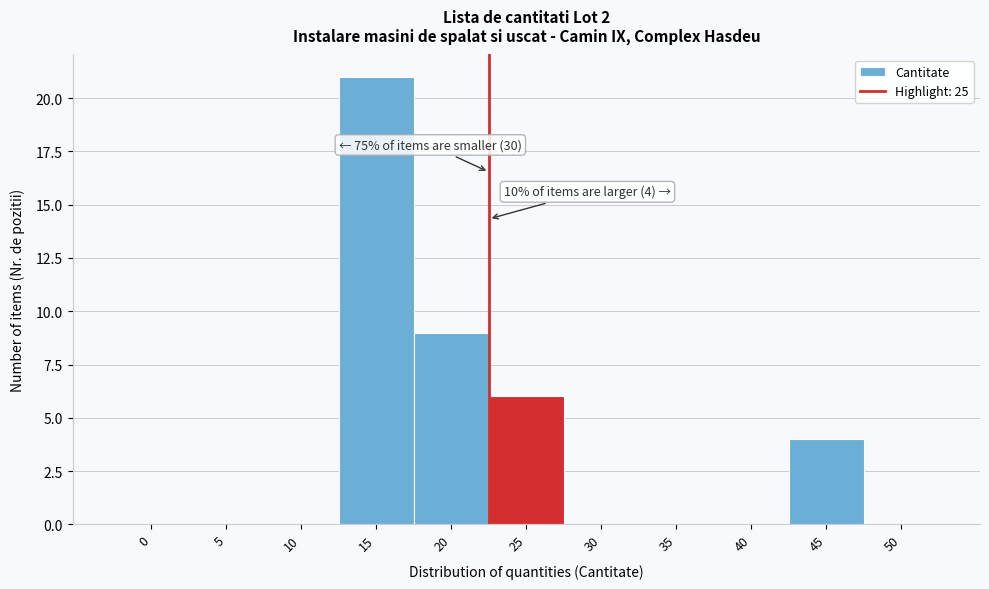

Reading left to right, transcribe all the data shown in this chart.

0=0	5=0	10=0	15=21	20=9	25=6	30=0	35=0	40=0	45=4	50=0